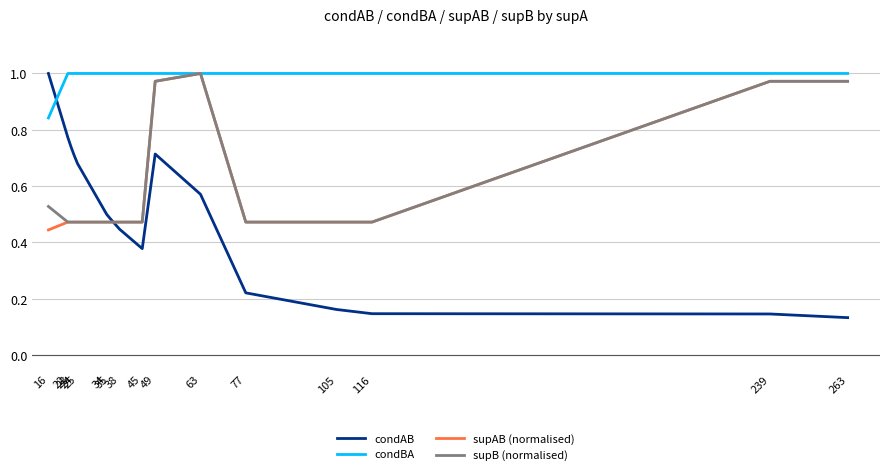

True or false: supAB (normalised) and condAB intersect in this chart.

True